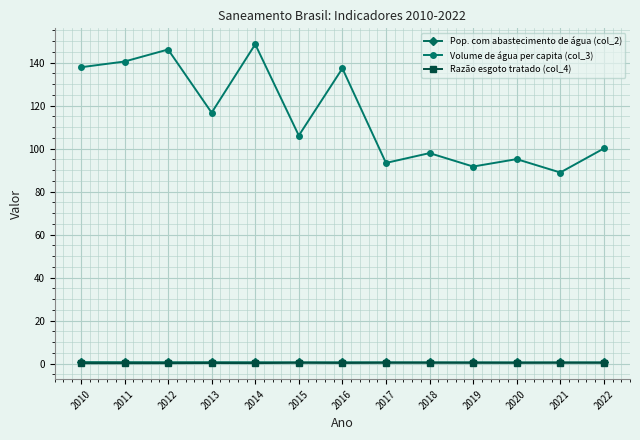

How many values in the Volume de água per capita (col_3) series exceed 106?

7